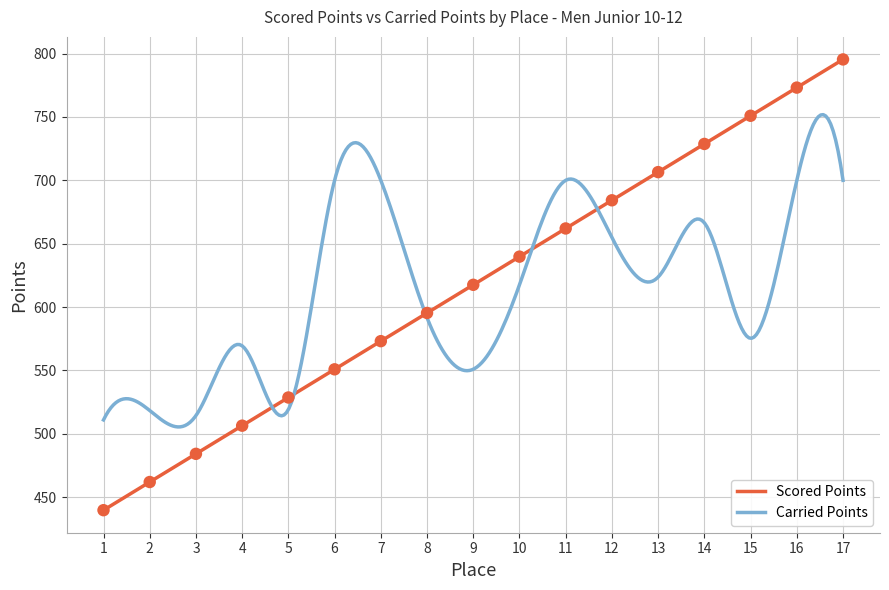

Which series has the largest Y range (max minus min)?

Scored Points